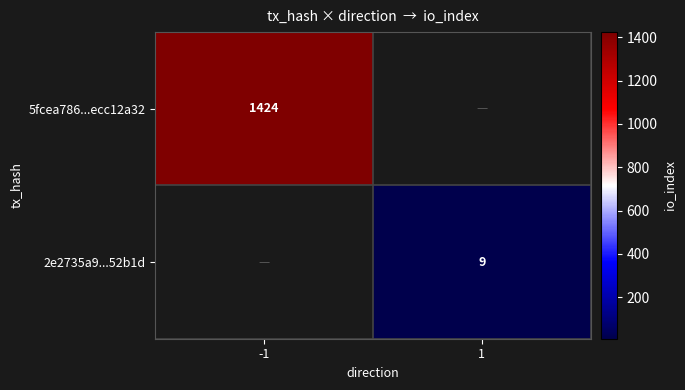

Is the value of 2e2735a9...52b1d at 1 greater than the value of 5fcea786...ecc12a32 at -1?

No